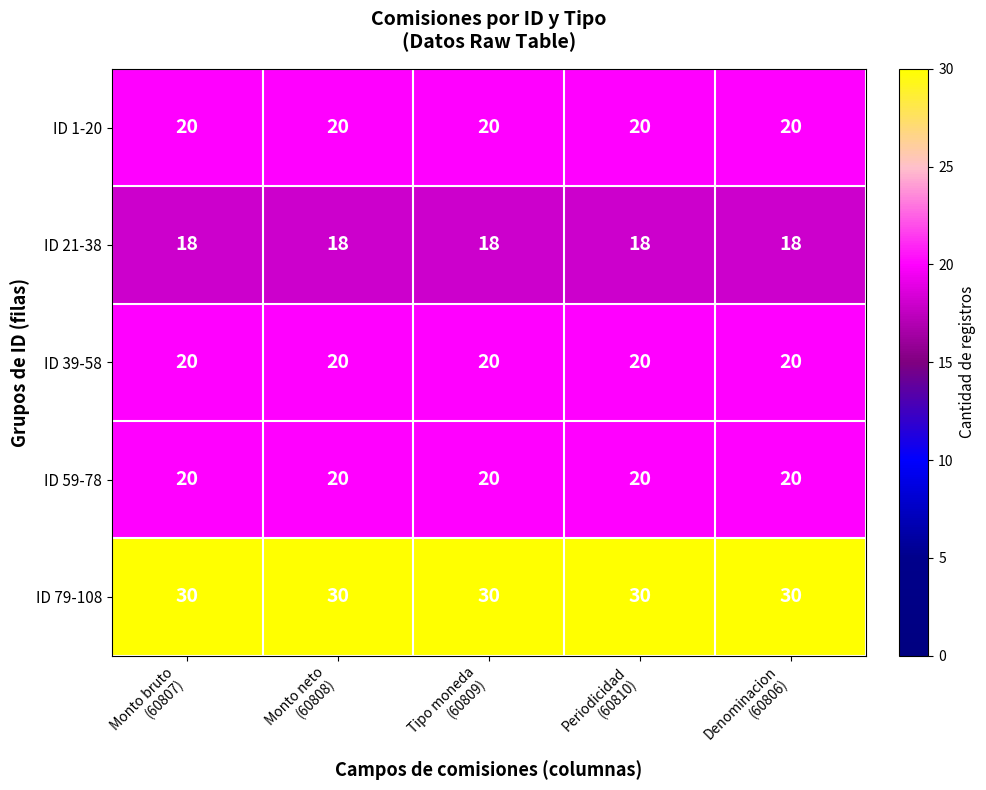

At how many categories does at least one series exceed 22?

5